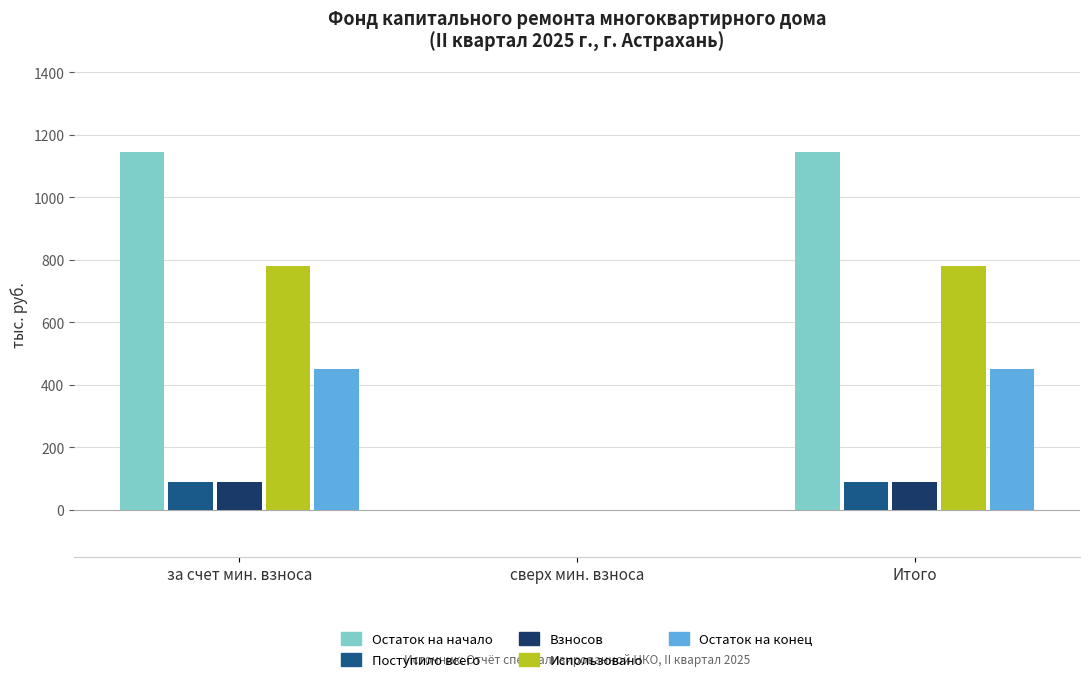

Which series has the largest total across all categories?

Остаток на начало